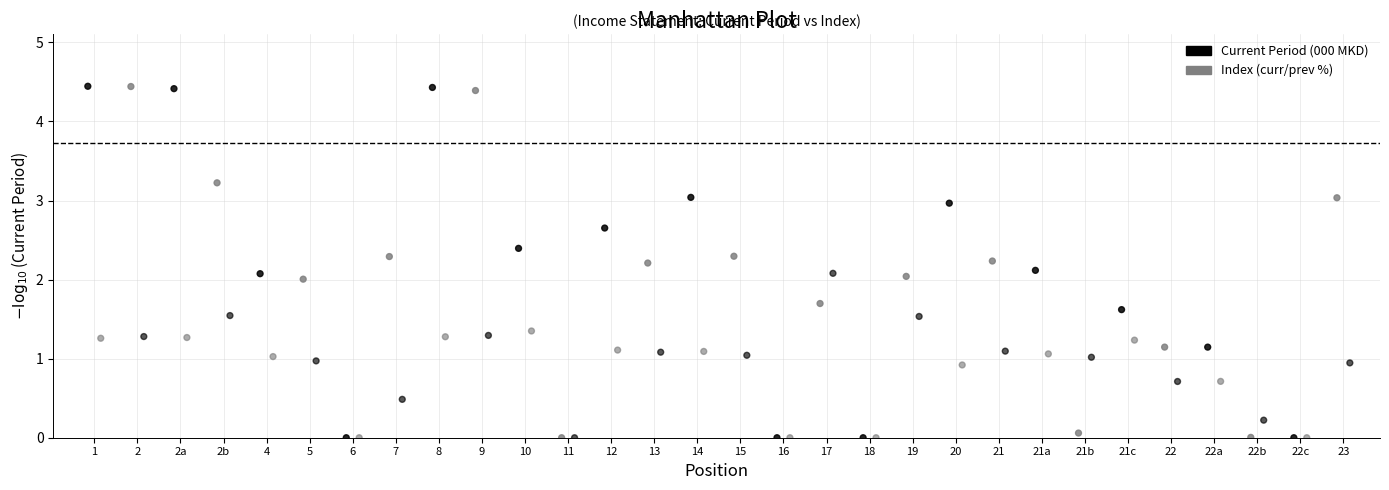

Which series has the widest spread of Y values?

Current Period (000 MKD)